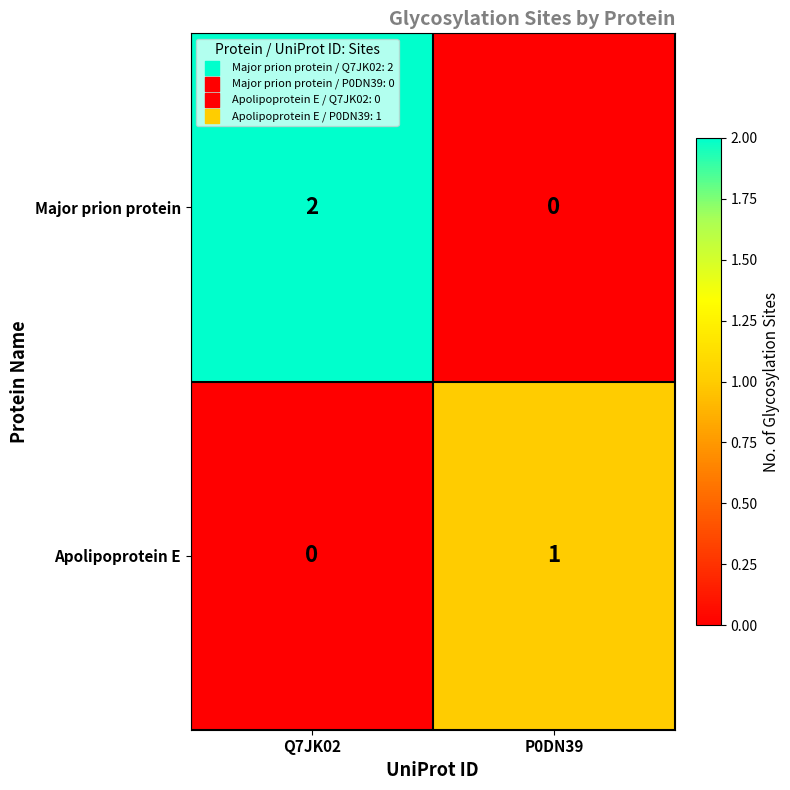

Which category has the lowest value in the Major prion protein series?

P0DN39